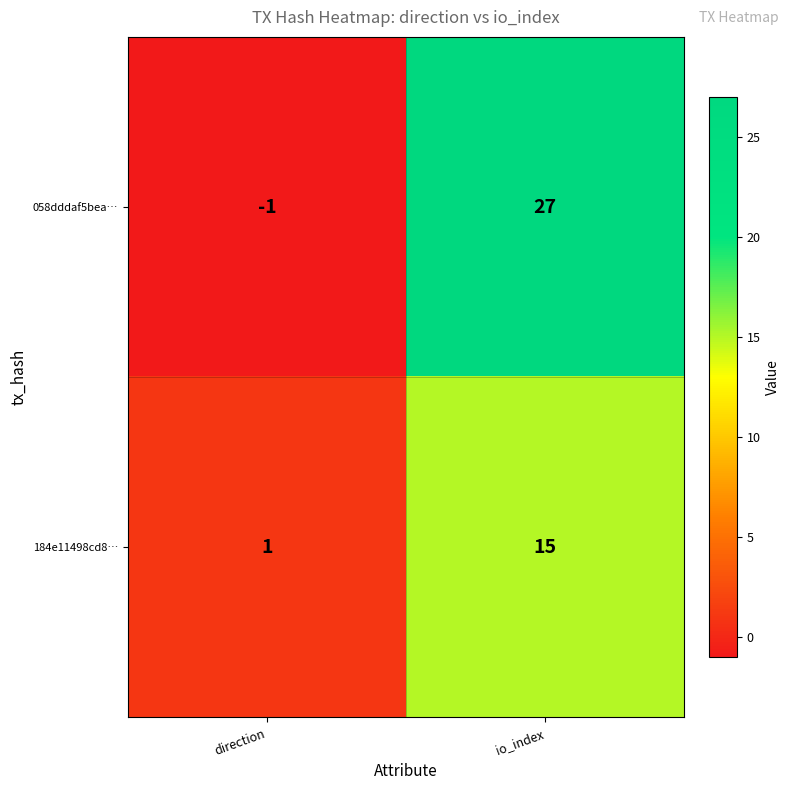

What is the minimum value shown in the chart?

-1